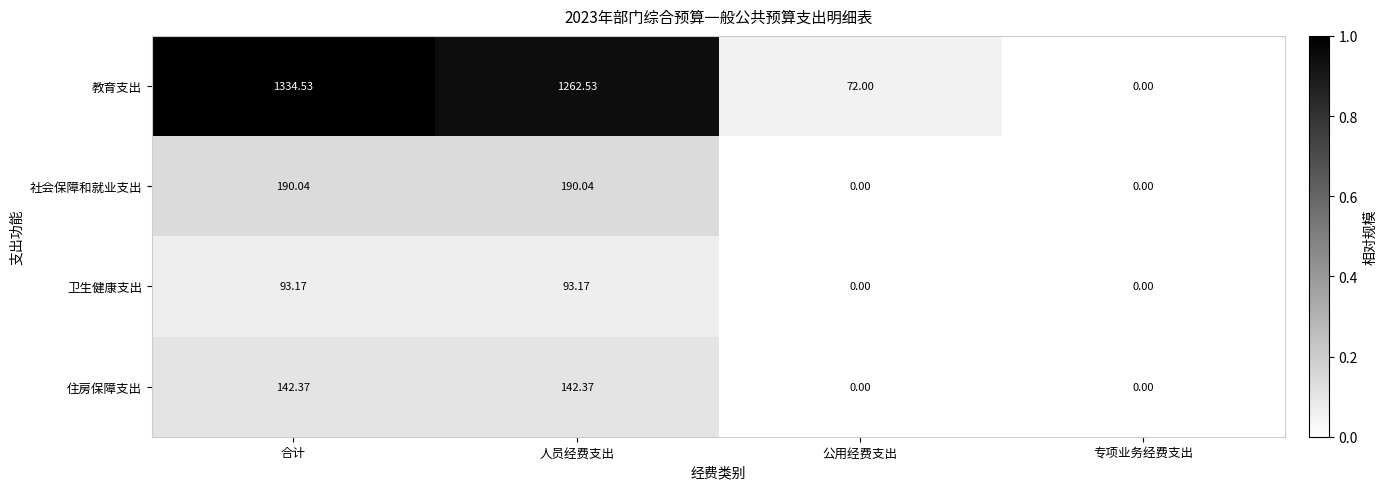

At which category is the sum across all series the highest?

合计